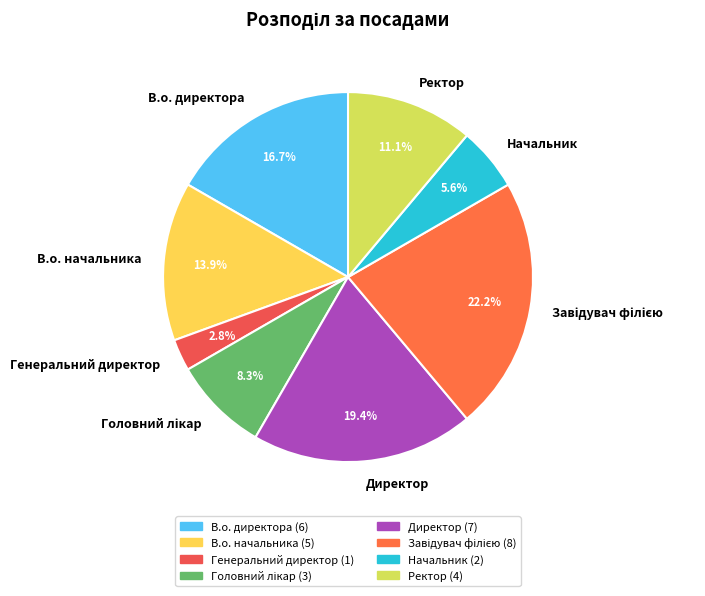

Does Директор account for over 50% of the chart?

No